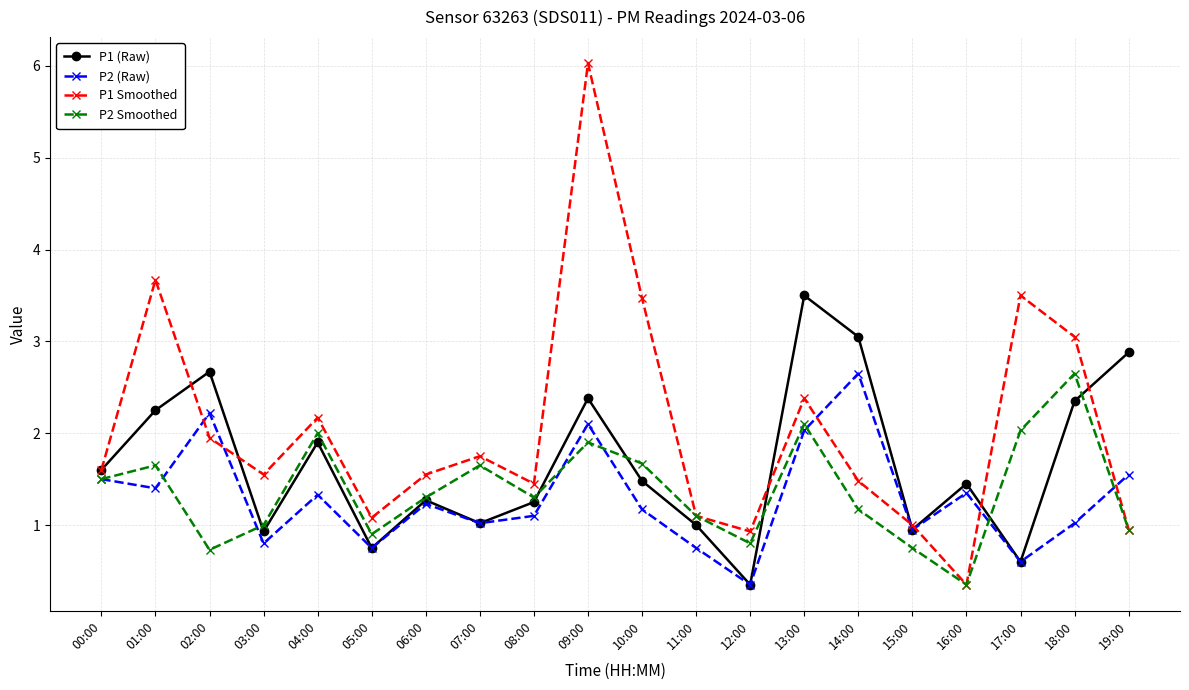

At which category does P2 Smoothed reach its first local valley?

02:00